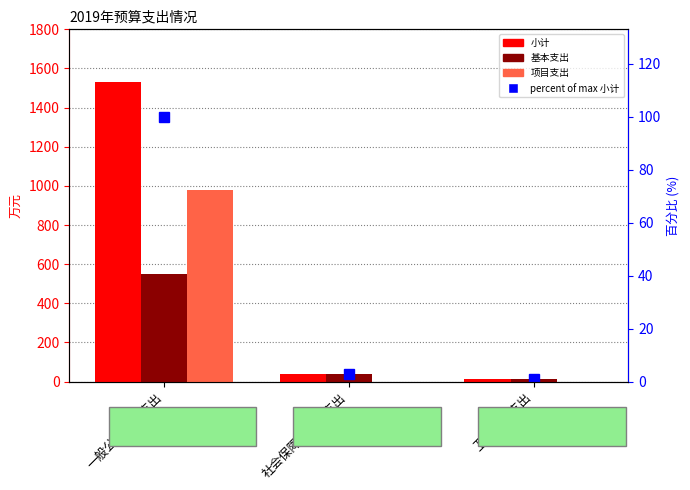

What is the label of the 3rd bar from the left?

卫生健康支出